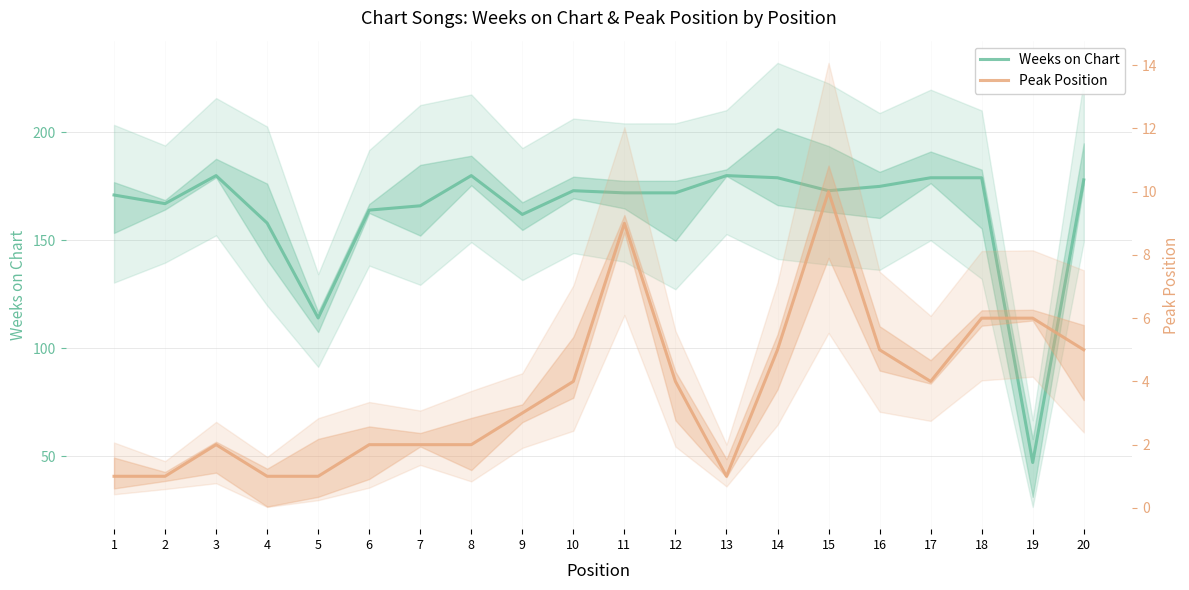

What is the difference between the maximum and minimum values in the Peak Position series?

9